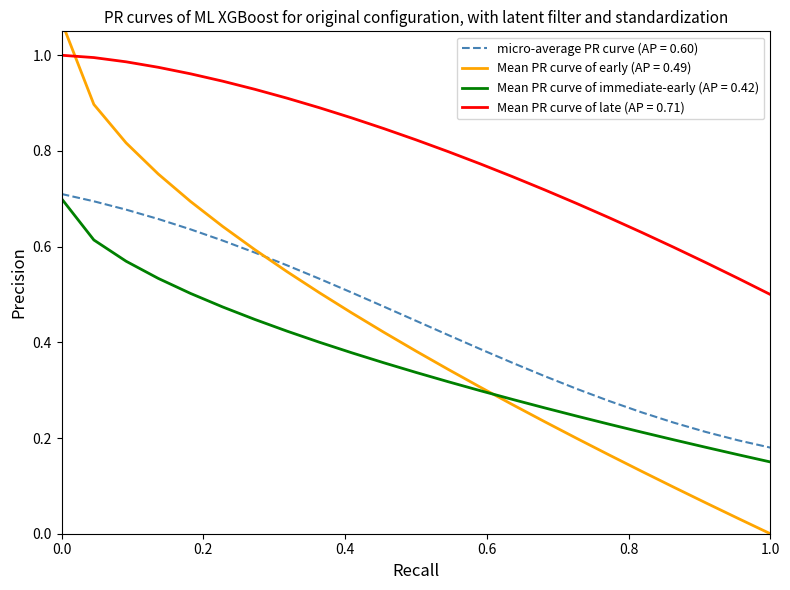

The micro-average PR curve (AP = 0.60) series shows 0.1 at 1.0. True or false?

False